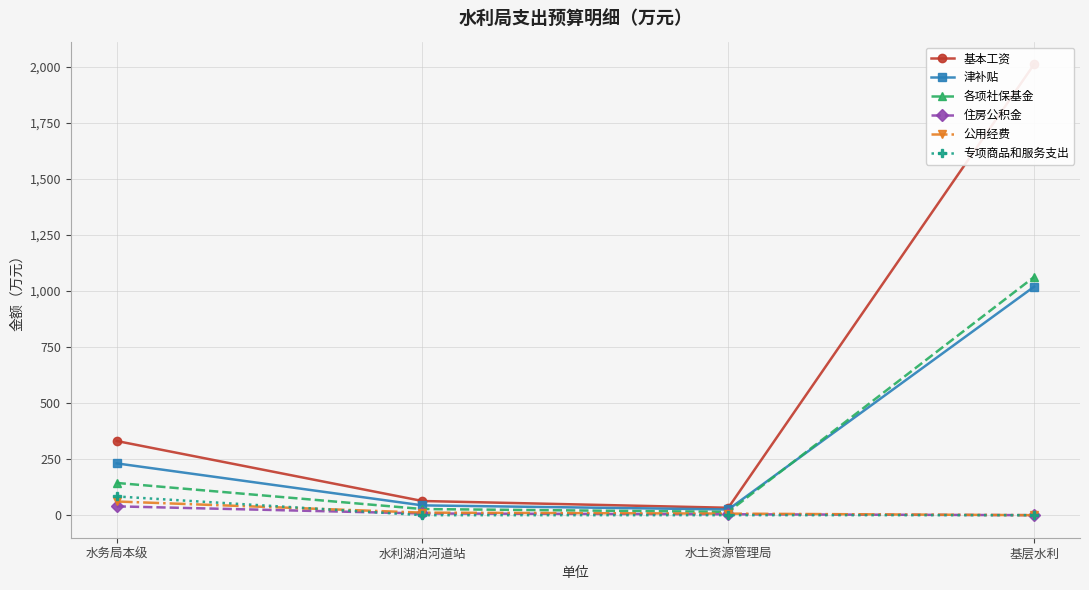

True or false: 住房公积金 has a value of 0.0 at 基层水利.

True